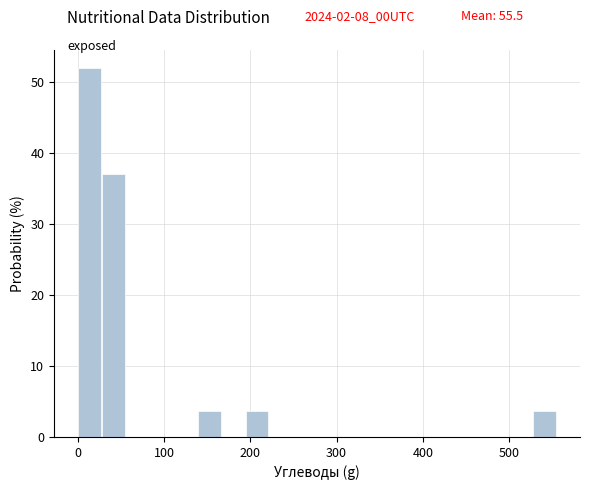

Read against the x-axis, roughly where is the centre of the tallest bar?

10